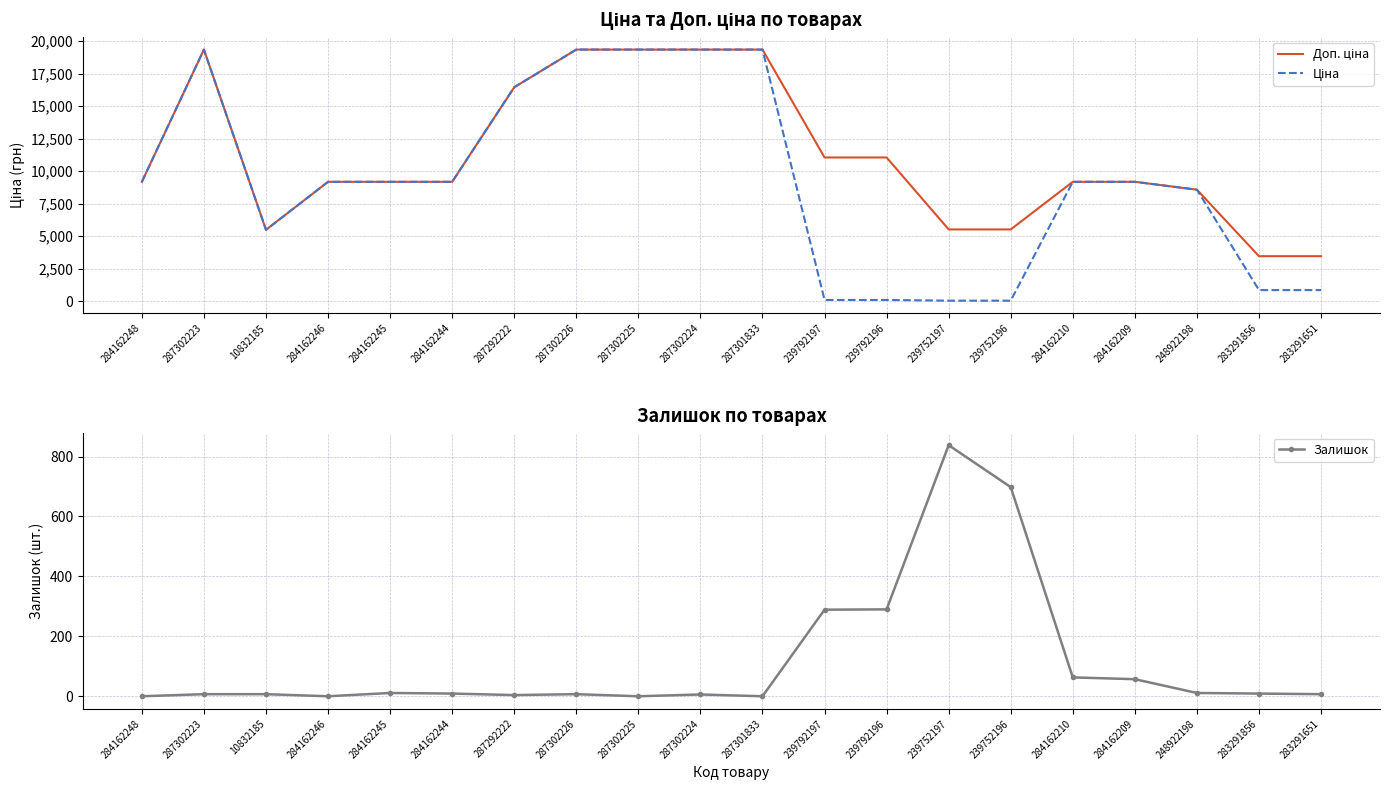

At which label does Залишок first exceed 9?

284162245